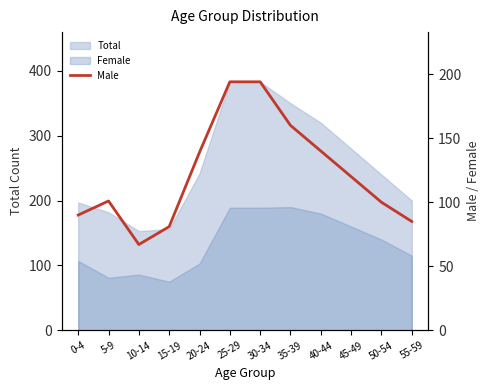

The value at 25-29 is 44. True or false?

False